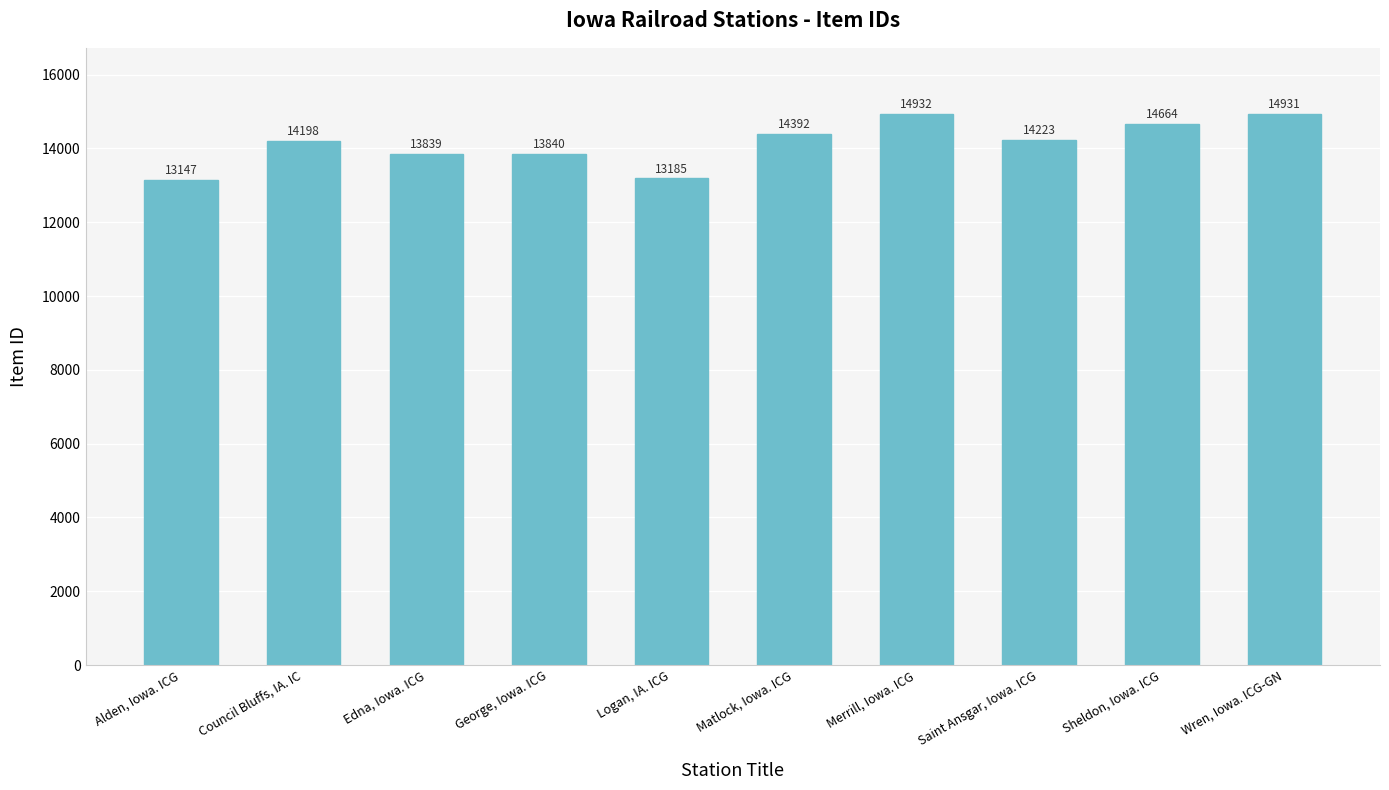

True or false: the data shows 13840 at George, Iowa. ICG.

True